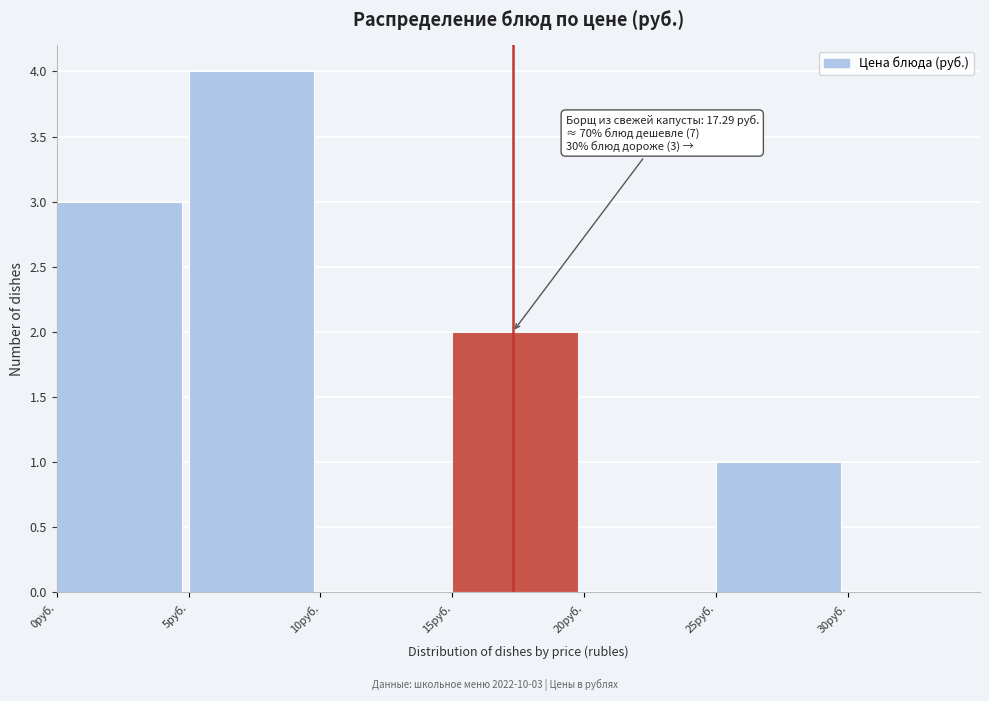

Which range on the x-axis has the tallest bar?

5 to 10